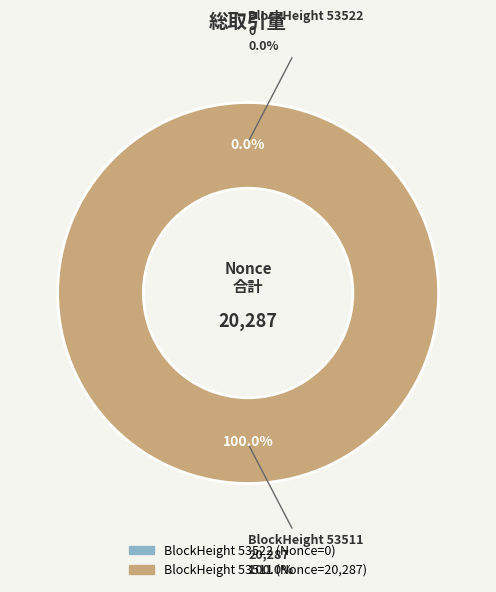

Which has a higher value, BlockHeight 53511 or BlockHeight 53522?

BlockHeight 53511